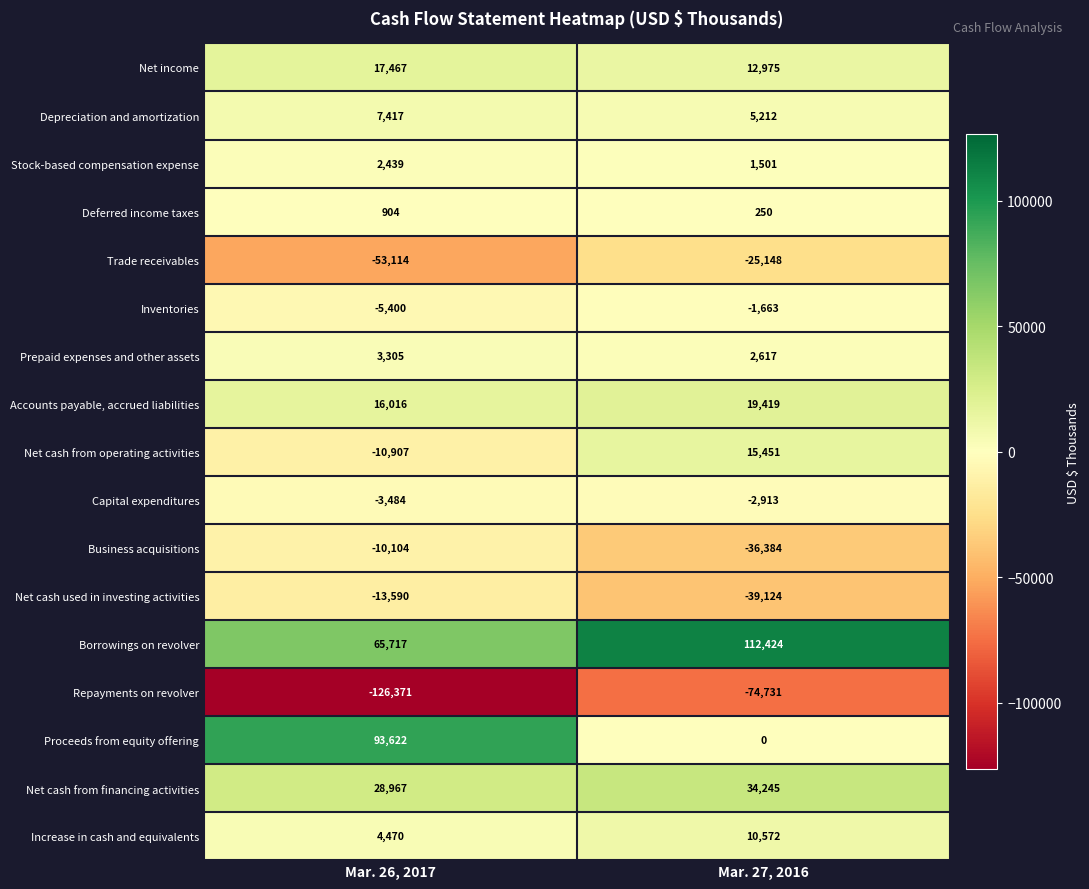

At which category is the sum across all series the highest?

Mar. 27, 2016